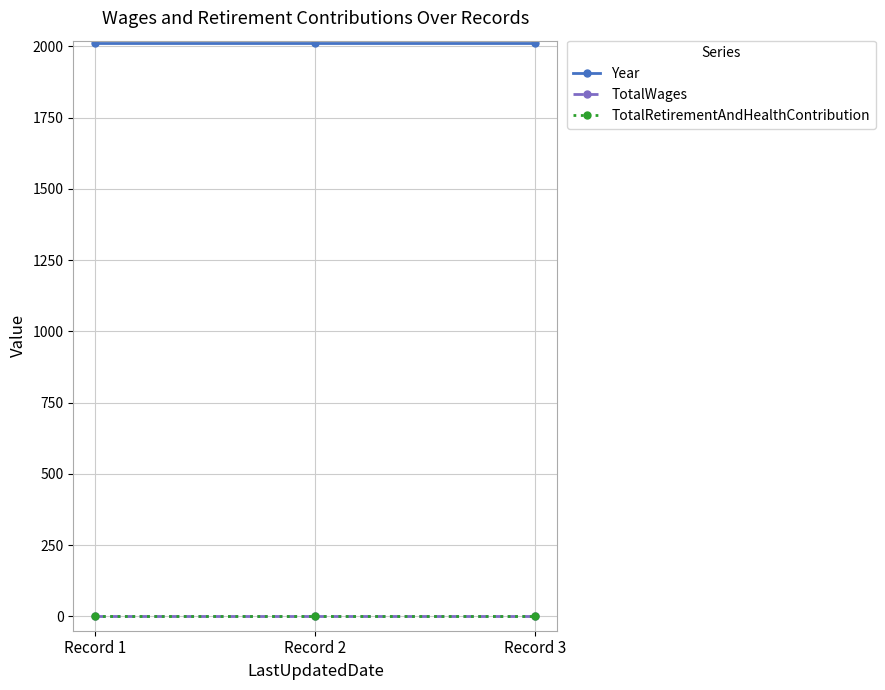

Does the chart have visible grid lines?

Yes